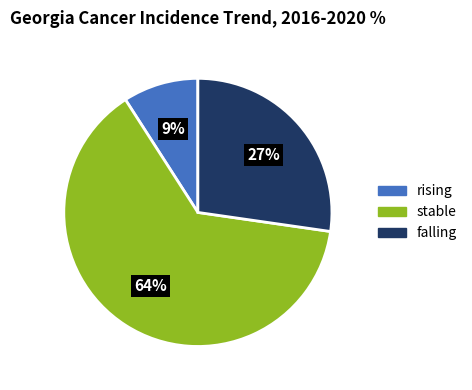

Is there any slice that represents more than half of the pie?

Yes